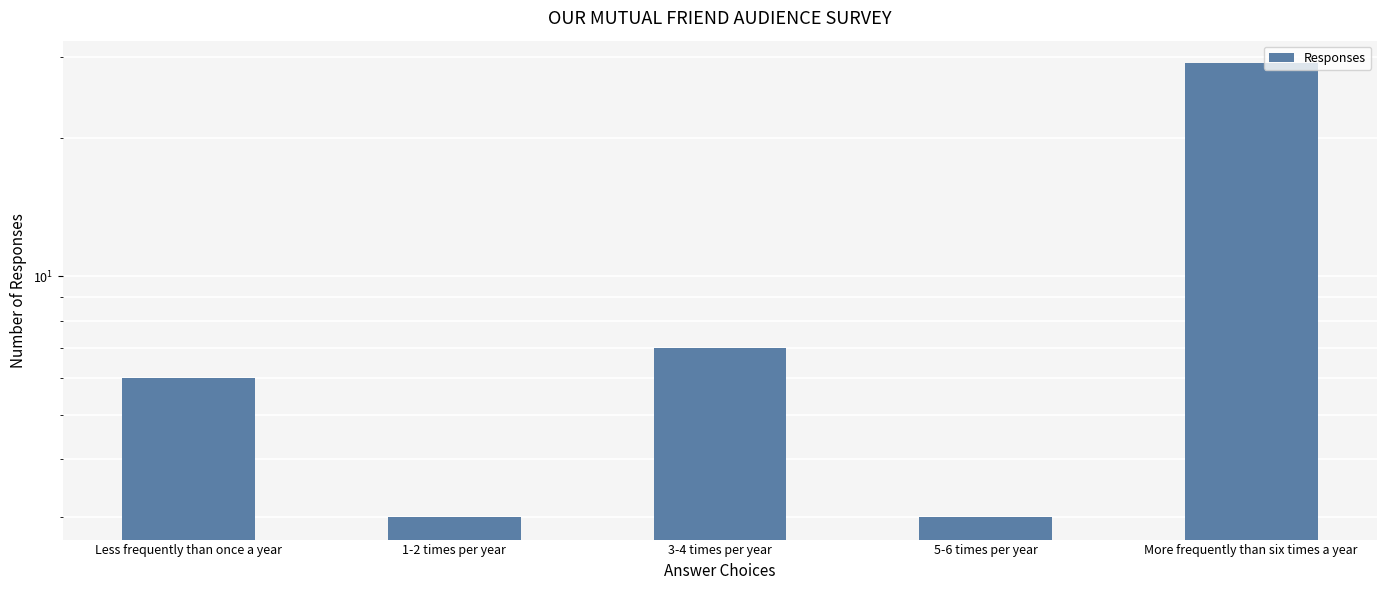

Reading left to right, extract all data points from this chart.

6	3	7	3	29